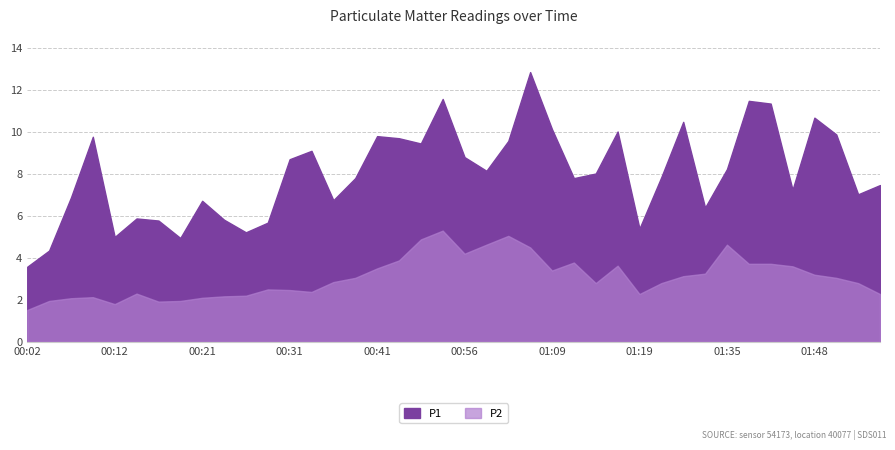

Reading left to right, extract all data points from this chart.

P1: 3.6	4.3	6.9	9.8	5.0	5.9	5.8	5.0	6.7	5.8	5.2	5.7	8.7	9.1	6.8	7.8	9.8	9.7	9.4	11.6	8.8	8.2	9.6	12.8	10.1	7.8	8.0	10.0	5.4	7.8	10.5	6.4	8.2	11.5	11.3	7.2	10.7	9.9	7.0	7.5
P2: 1.5	1.9	2.1	2.1	1.8	2.3	1.9	1.9	2.1	2.2	2.2	2.5	2.5	2.4	2.9	3.0	3.5	3.9	4.9	5.3	4.2	4.6	5.0	4.5	3.4	3.8	2.8	3.6	2.3	2.8	3.1	3.2	4.6	3.7	3.7	3.6	3.2	3.0	2.8	2.3